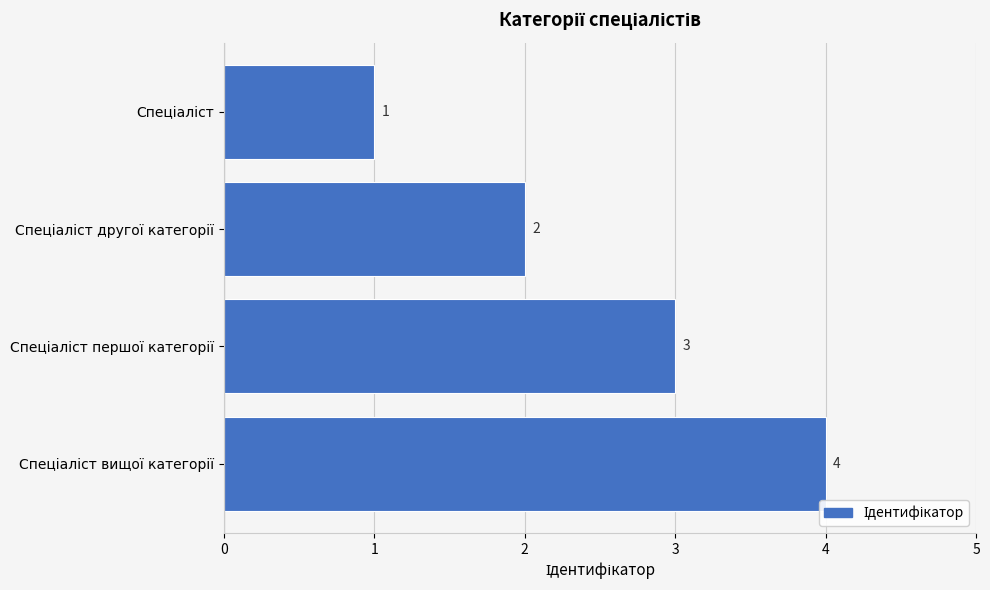

How many values are between 2 and 4?

3